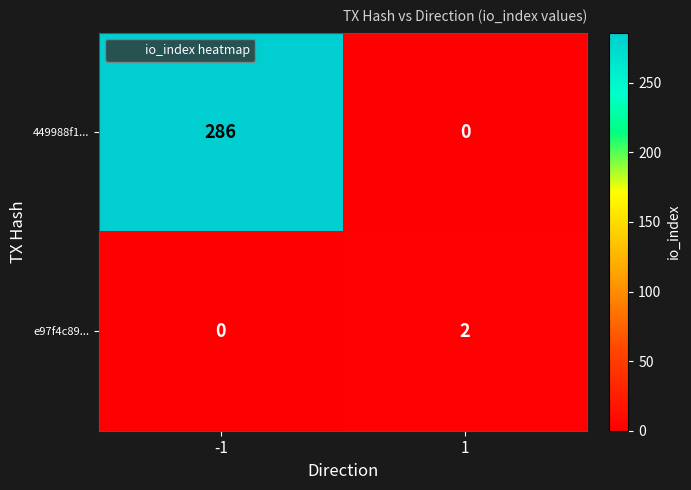

Rank the series at -1 from lowest to highest value.

e97f4c89..., 449988f1...